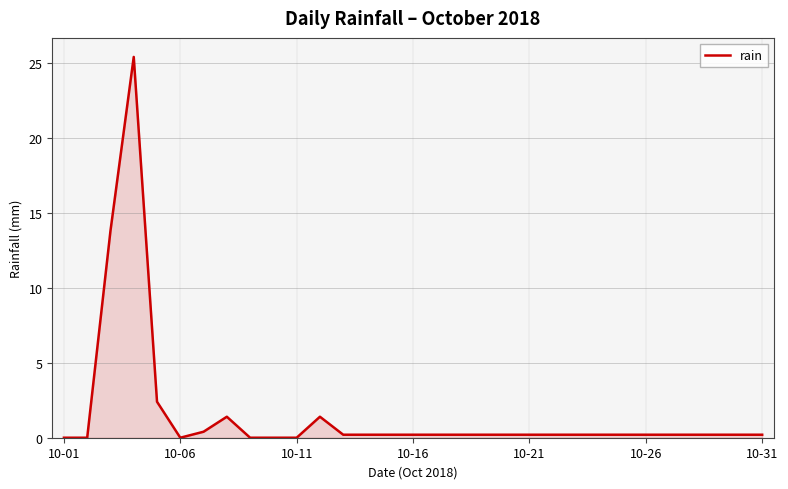

What is the difference between the maximum and minimum values?

25.4